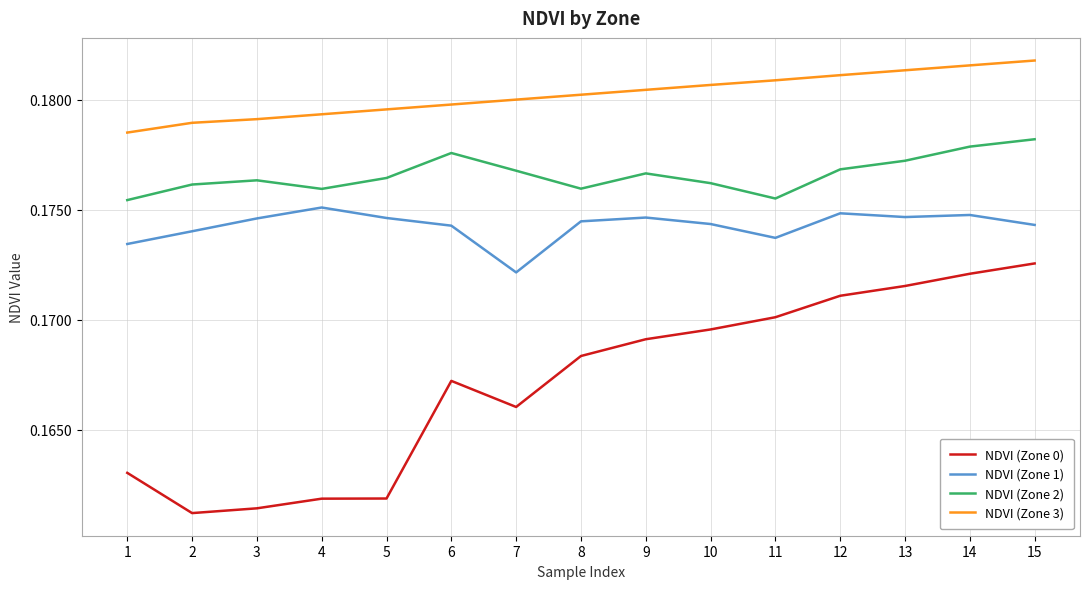

What is the sum of the NDVI (Zone 3) values at 11 and 12?

0.4